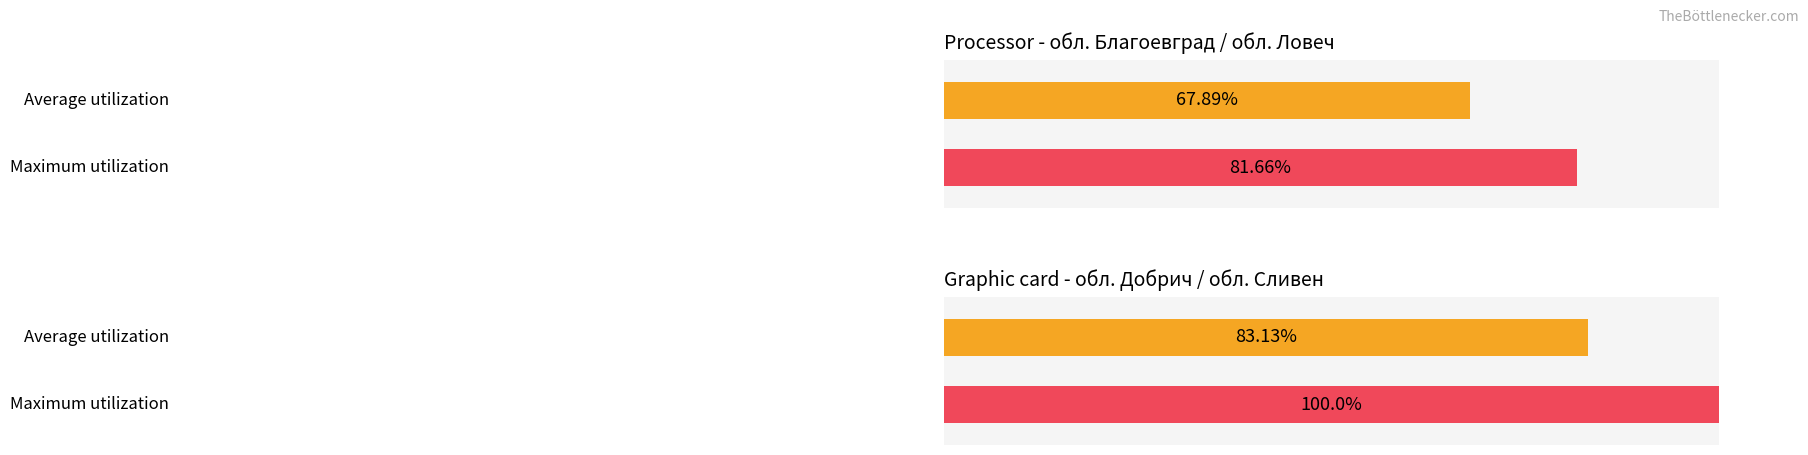

Which series has the largest range (max minus min)?

Maximum utilization